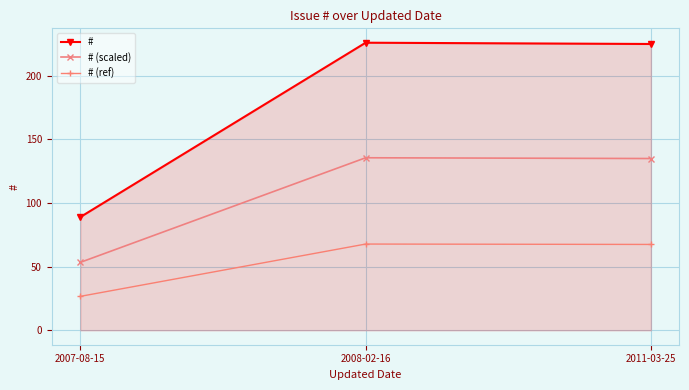

Which series has the largest total across all categories?

#